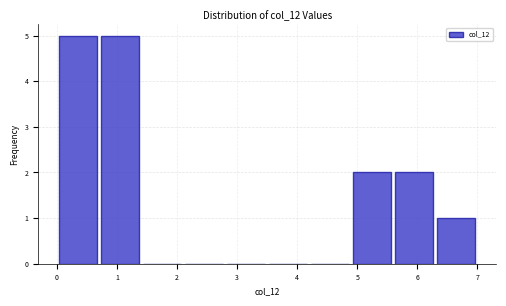

Reading left to right, transcribe this chart: for each bar, give the range it covers on the x-axis and its height. The values are not printed on the chart, so give them approximately, as read against the axis.

0.0 to 0.7: 5
0.7 to 1.4: 5
1.4 to 2.1: 0
2.1 to 2.8: 0
2.8 to 3.5: 0
3.5 to 4.2: 0
4.2 to 4.9: 0
4.9 to 5.6: 2
5.6 to 6.3: 2
6.3 to 7.0: 1